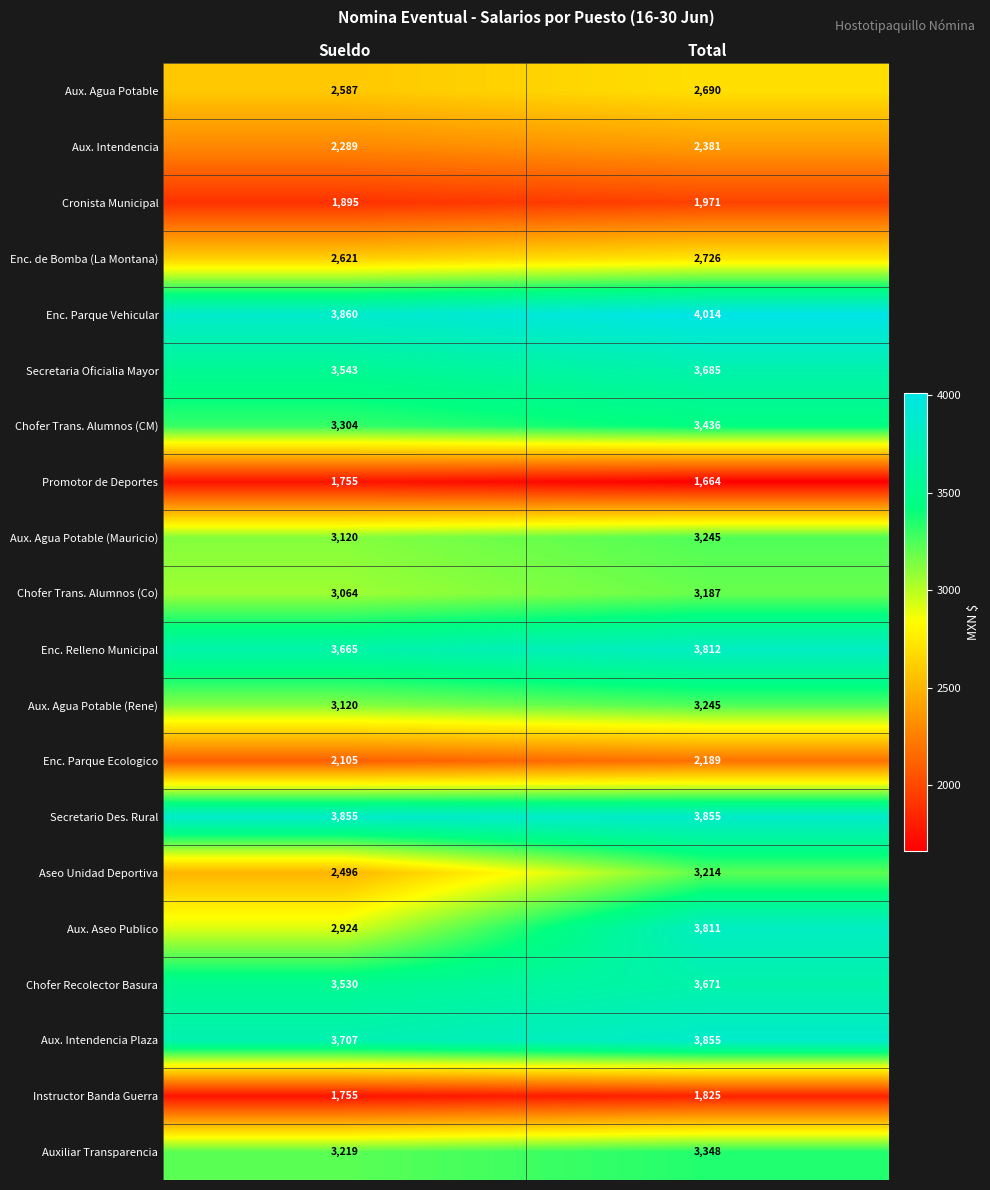

What is the difference between the maximum and minimum values in the Enc. de Bomba (La Montana) series?

105